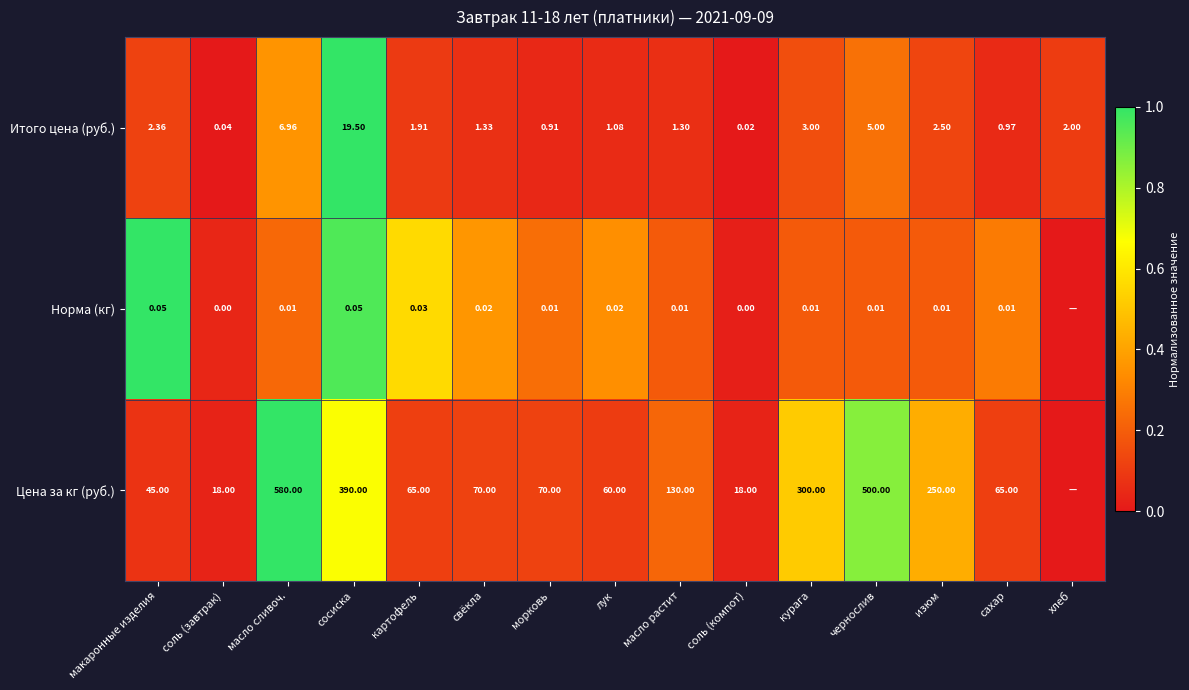

At лук, list the series in order from largest to smallest.

Цена за кг (руб.), Итого цена (руб.), Норма (кг)